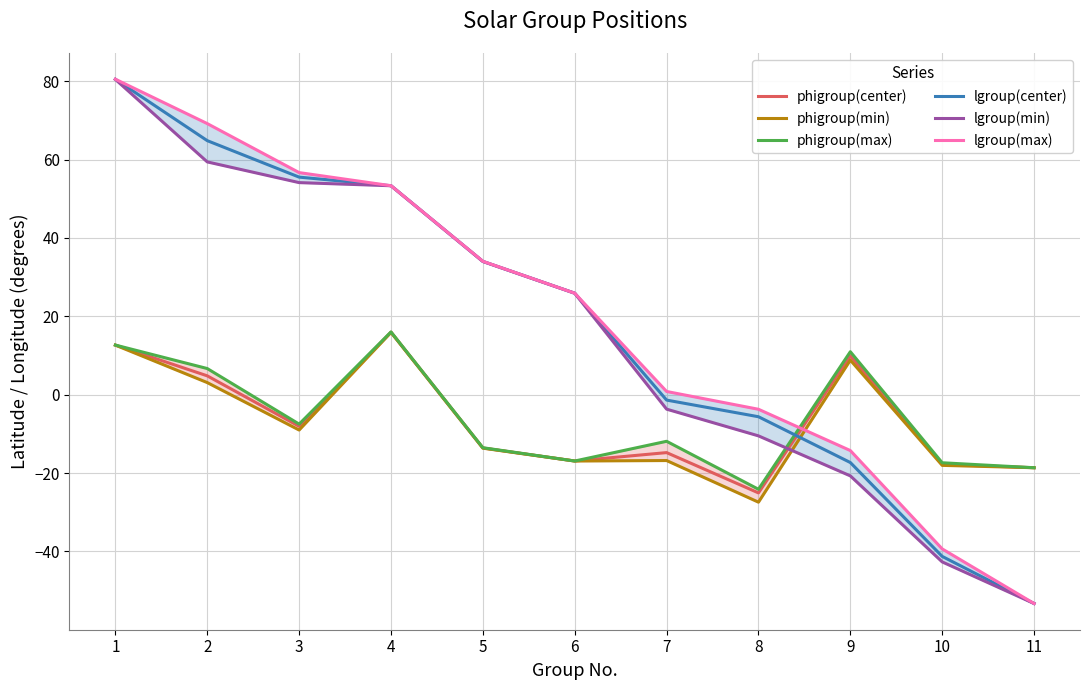

At which category does the chart reach its minimum across all series?

11